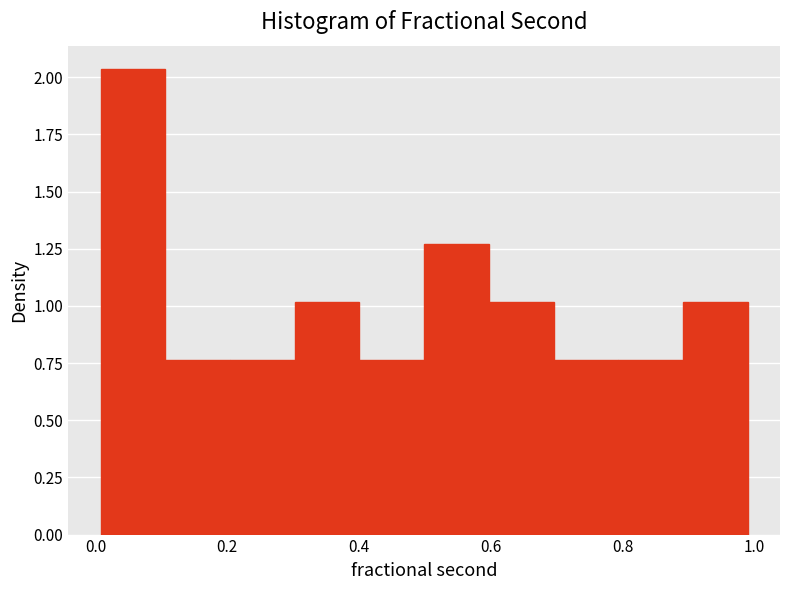

Reading left to right, list every bar in this chart as the range it spans on the x-axis followed by its height. Neither the bar edges nor the heights are printed on the chart, so give them approximately, as read against the axes.

0.00 to 0.10: 2.05
0.10 to 0.20: 0.75
0.20 to 0.30: 0.75
0.30 to 0.40: 1.00
0.40 to 0.50: 0.75
0.50 to 0.60: 1.25
0.60 to 0.70: 1.00
0.70 to 0.80: 0.75
0.80 to 0.90: 0.75
0.90 to 0.98: 1.00